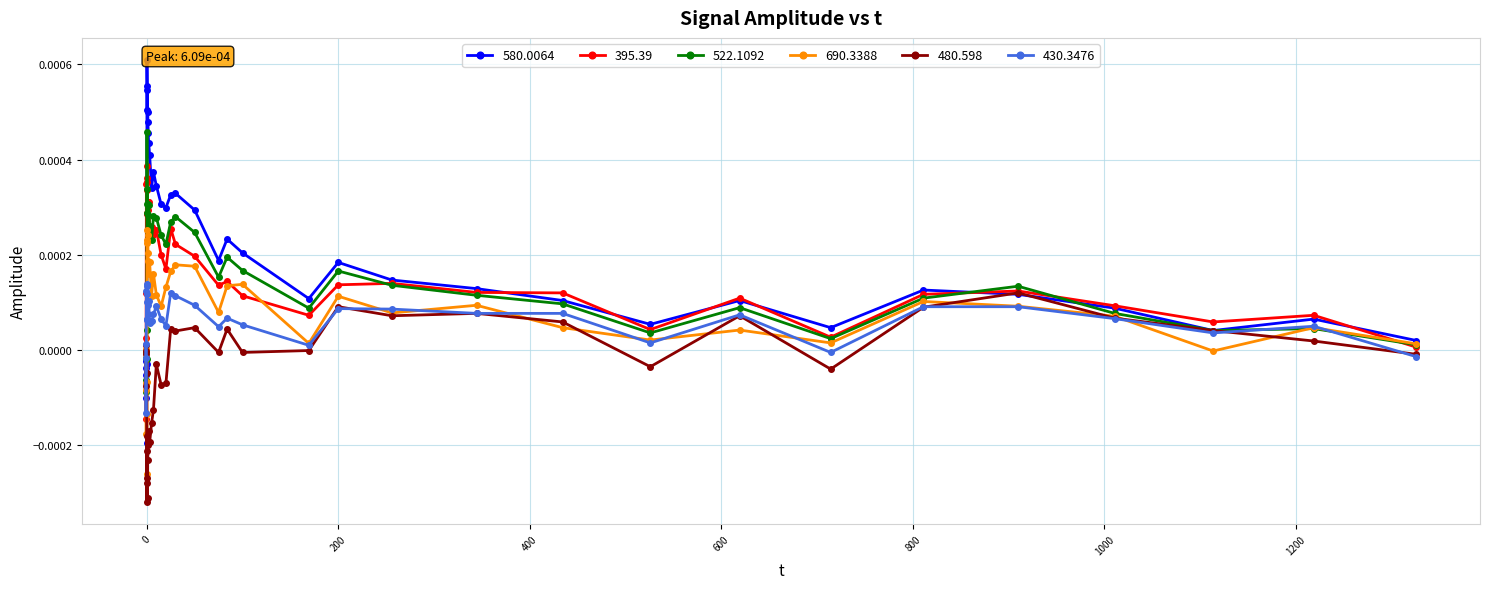

True or false: 480.598 has more than 0 interior local peaks.

True